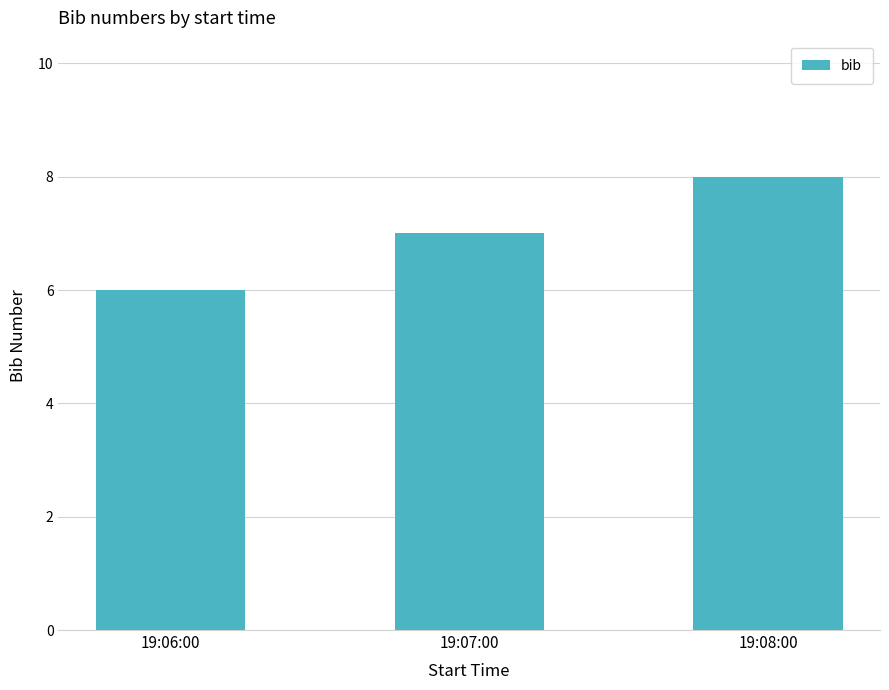

List the labels in order of value, smallest first.

19:06:00, 19:07:00, 19:08:00